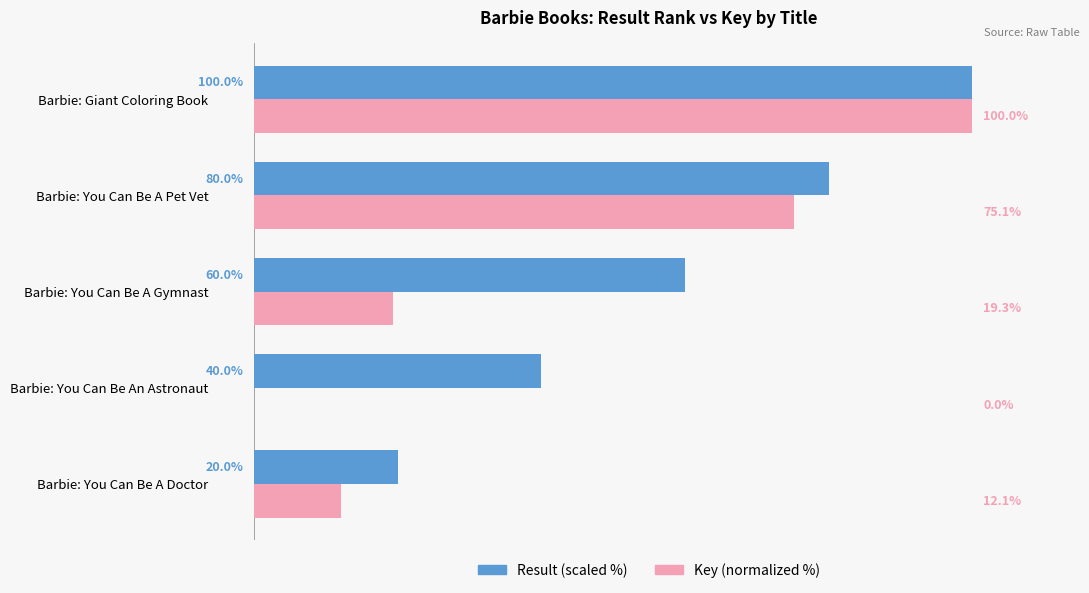

Is the value of Key (normalized %) at Barbie: You Can Be A Pet Vet greater than the value of Result (scaled %) at Barbie: You Can Be A Doctor?

Yes